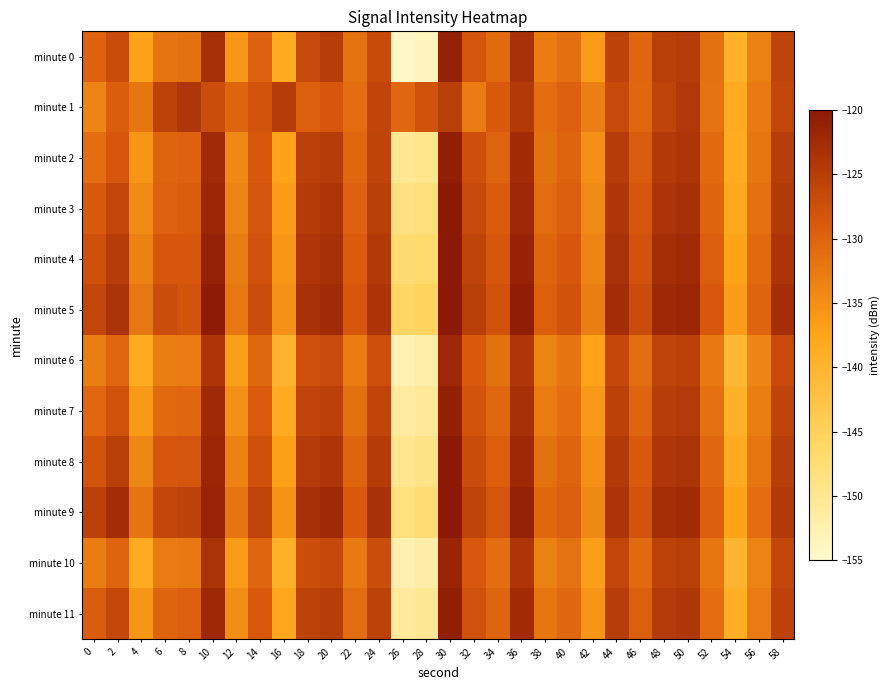

Which series has the largest range (max minus min)?

minute 0